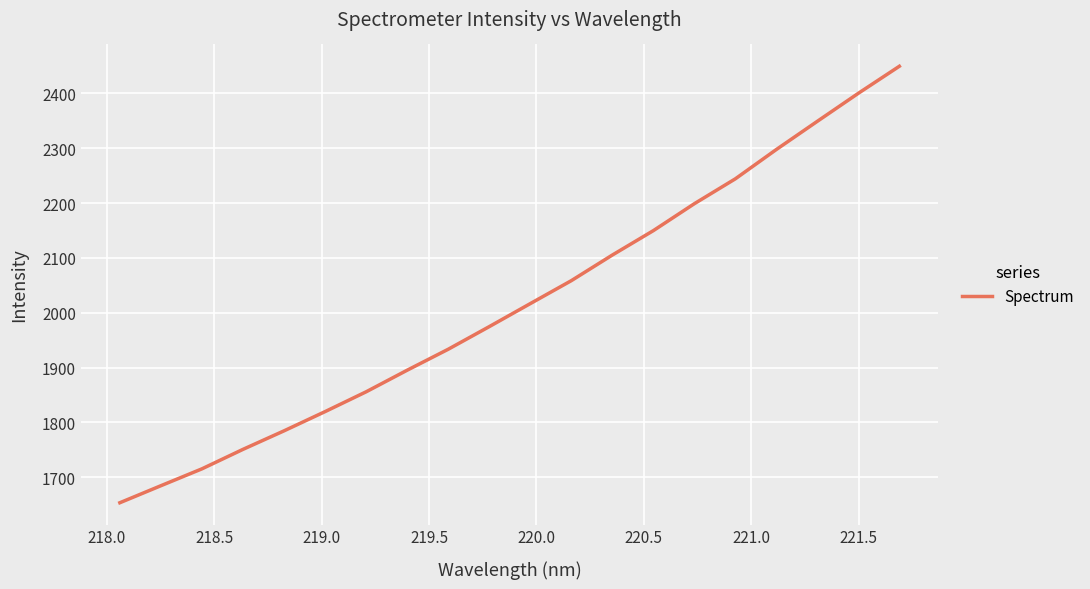

Is this an area chart (filled region under the line)?

No